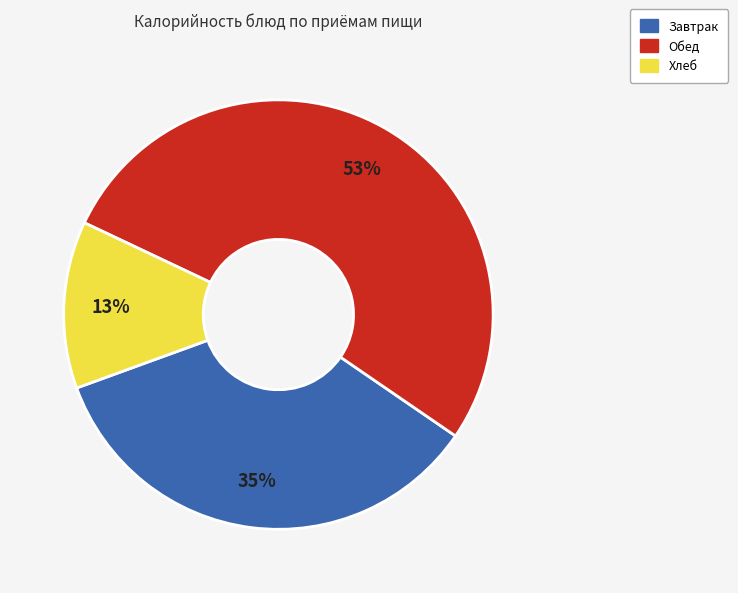

To the nearest percent, what is the difference between the largest and smallest slice percentages?

40%